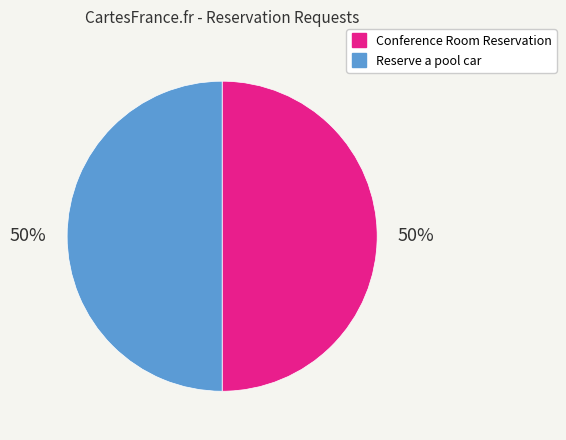

The Conference Room Reservation slice represents 50% of the pie. True or false?

True